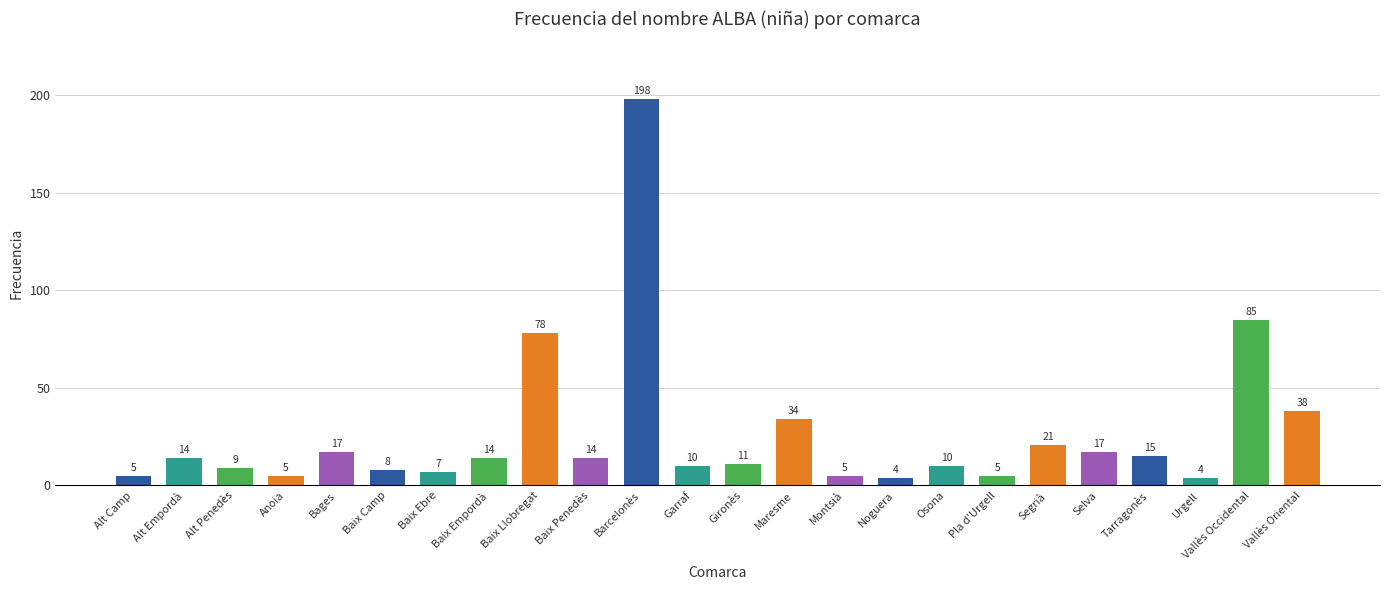

What is the label of the 22nd bar from the left?

Urgell